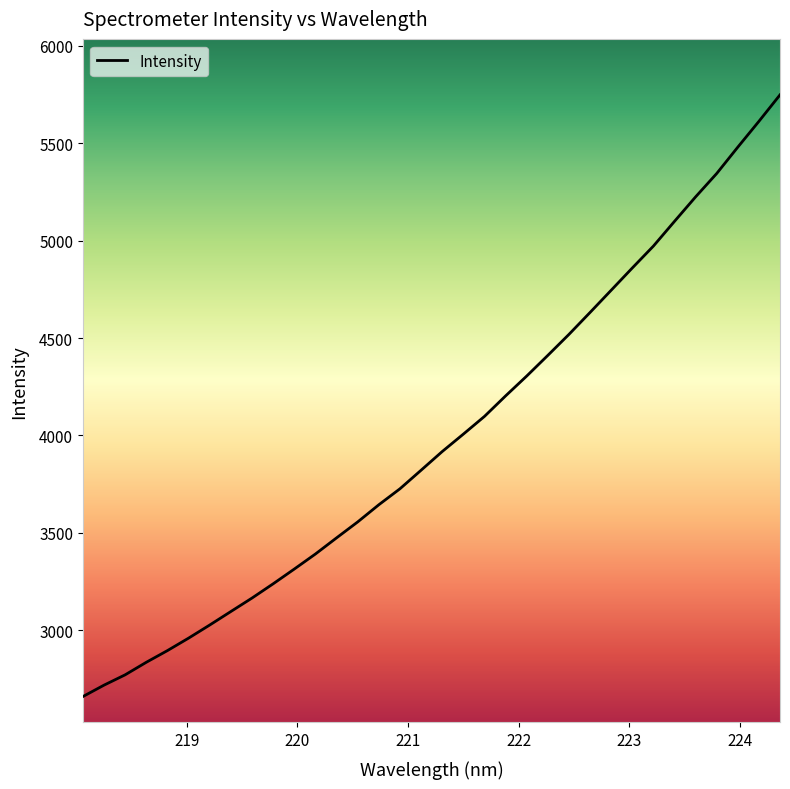

What is the maximum value shown in the chart?

5749.0